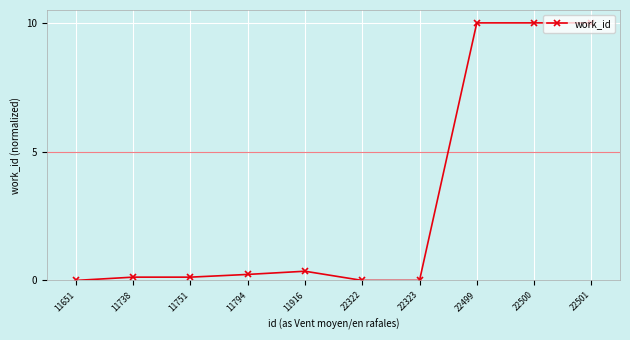

Count the number of categories in the chart.

10